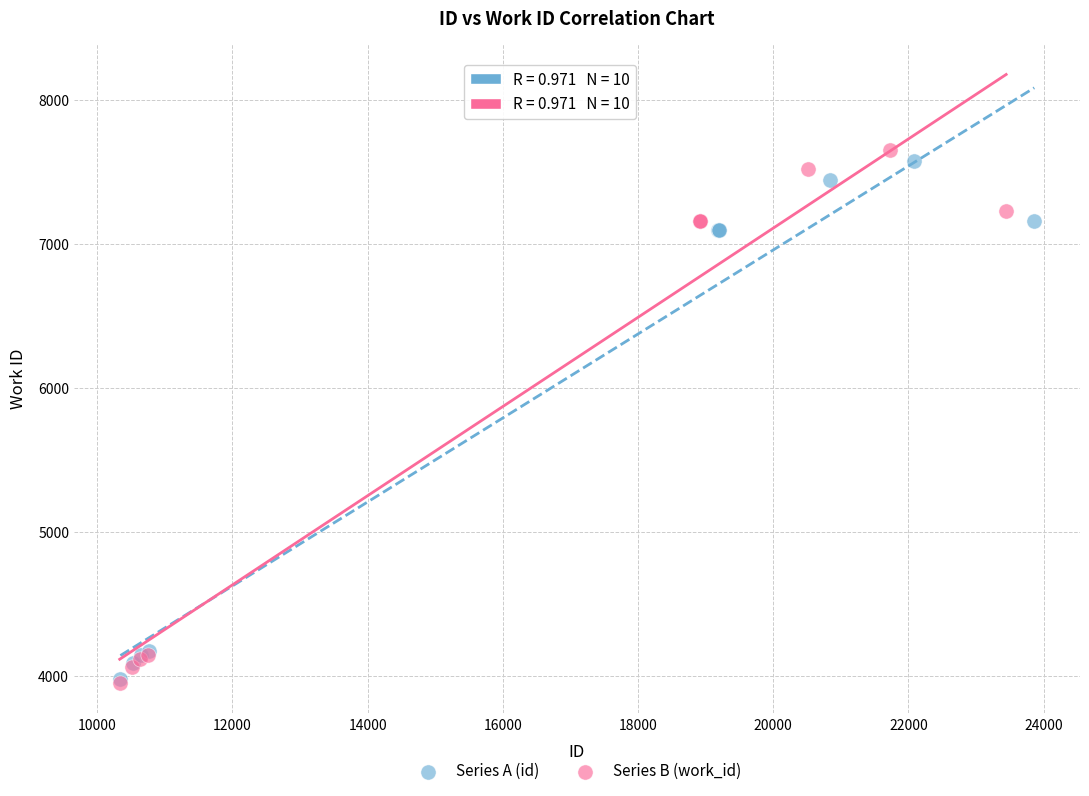

Which series contains the highest Y value?

Series B (work_id)